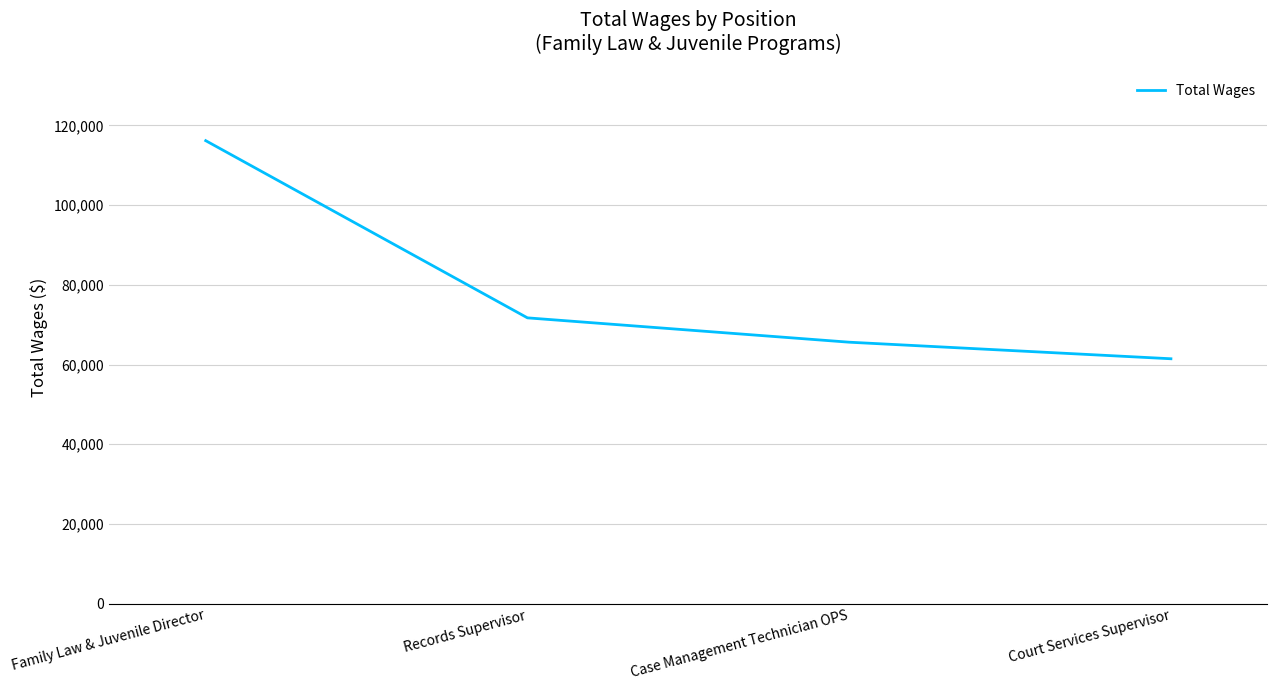

Count the number of data series in this chart.

1